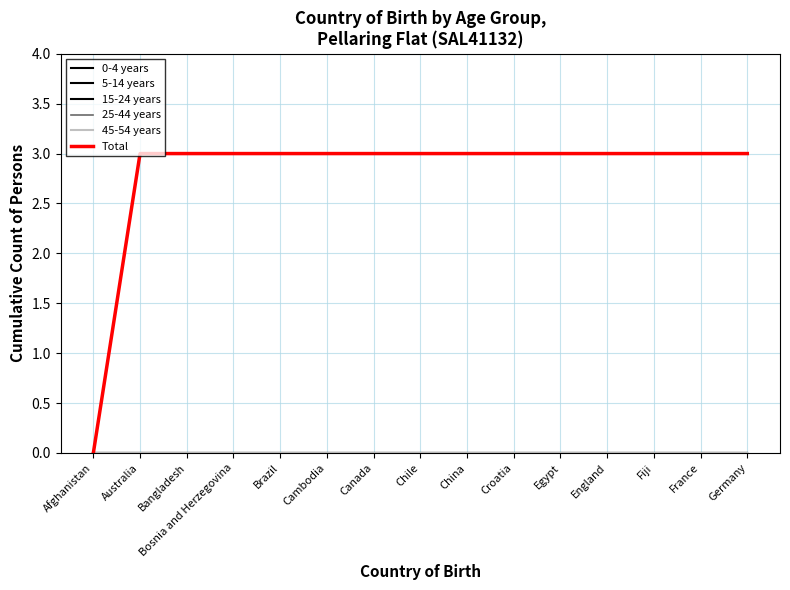

How many lines are shown in the chart?

6